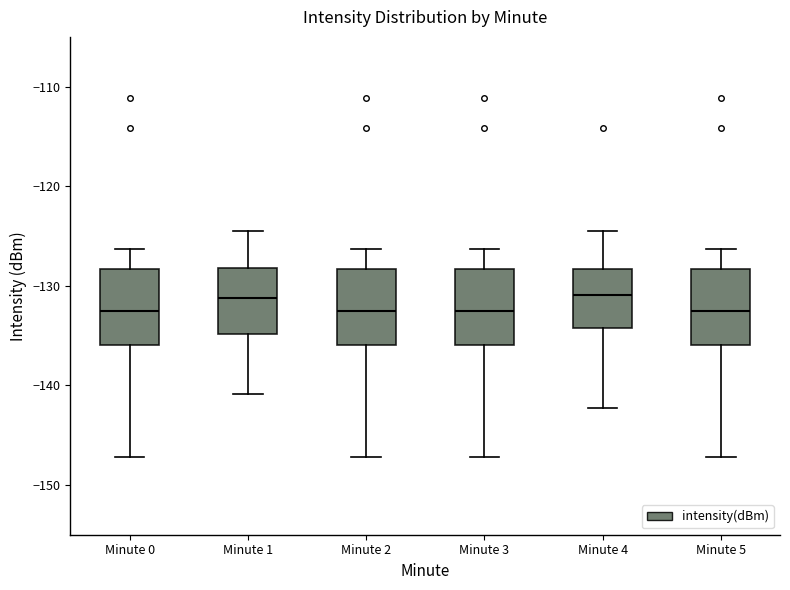

Where is the lower edge of the box for Minute 4 on the y-axis? The values are not printed on the chart, so give them approximately, as read against the axis.

-134